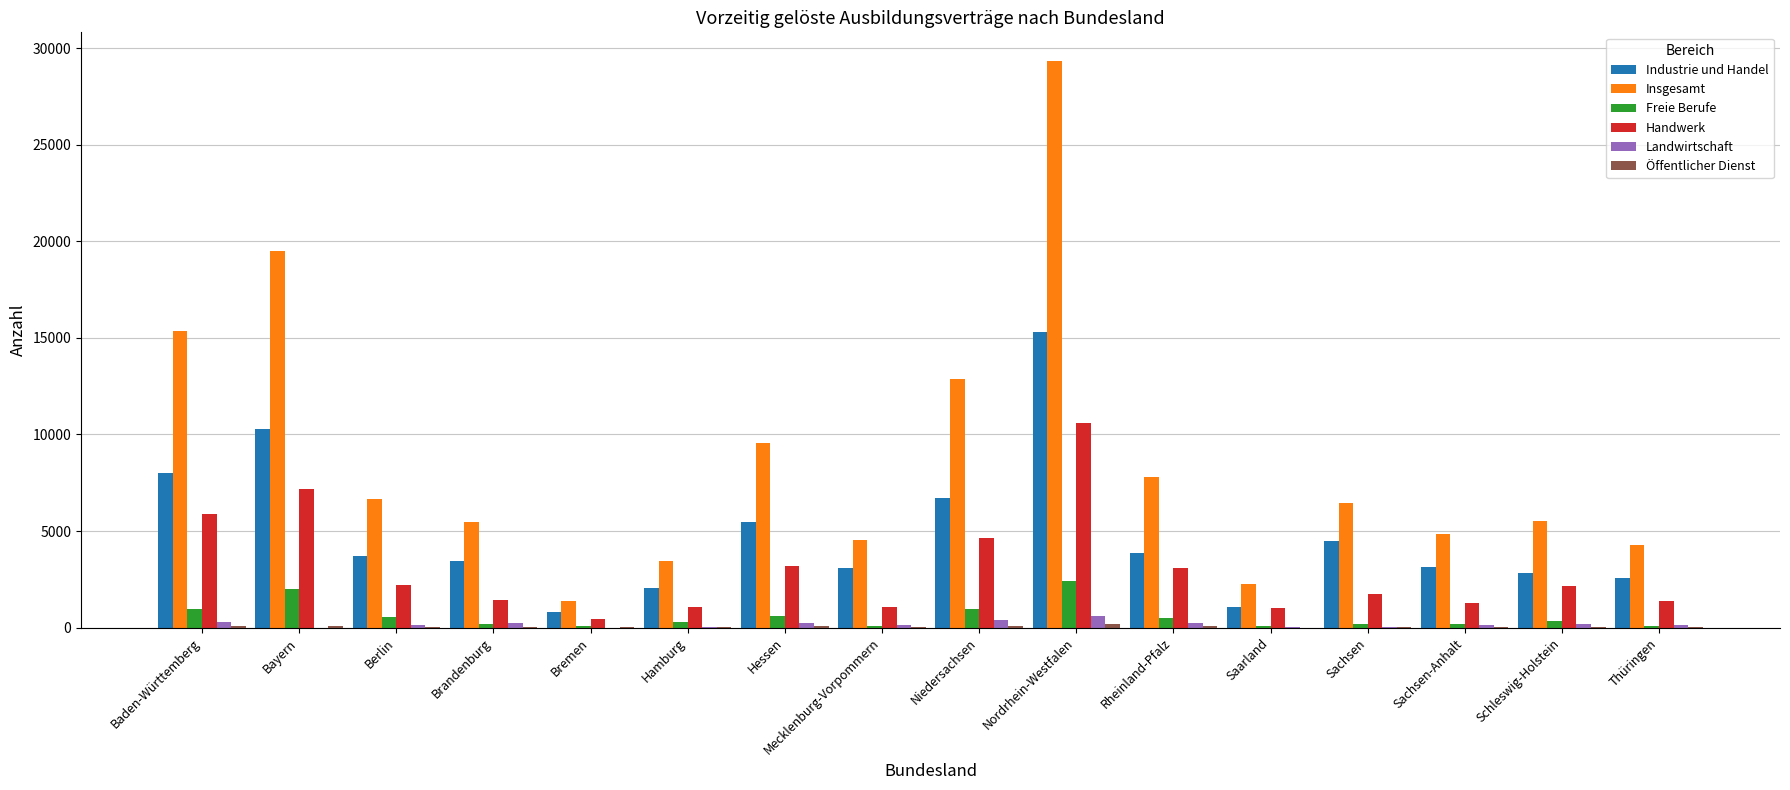

What is the difference between the Industrie und Handel values at Saarland and Sachsen-Anhalt?

2051